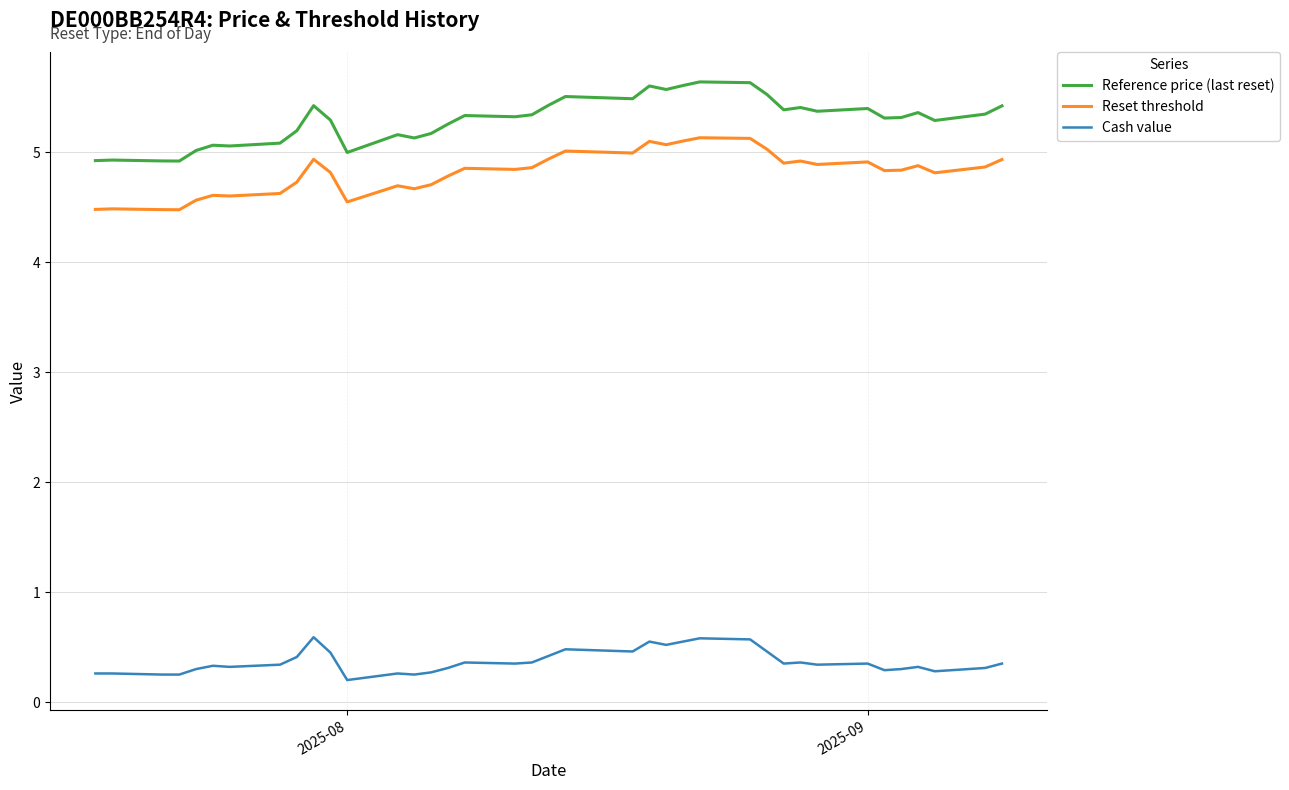

What is the average value of the Reference price (last reset) series?

5.3